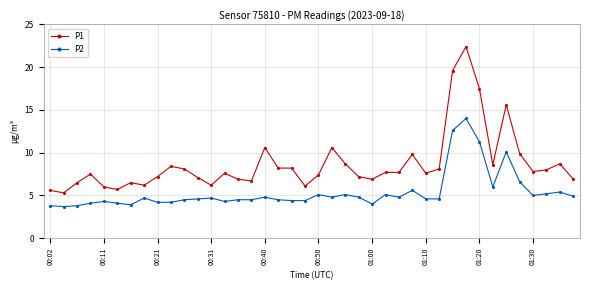

Does the chart have visible grid lines?

Yes